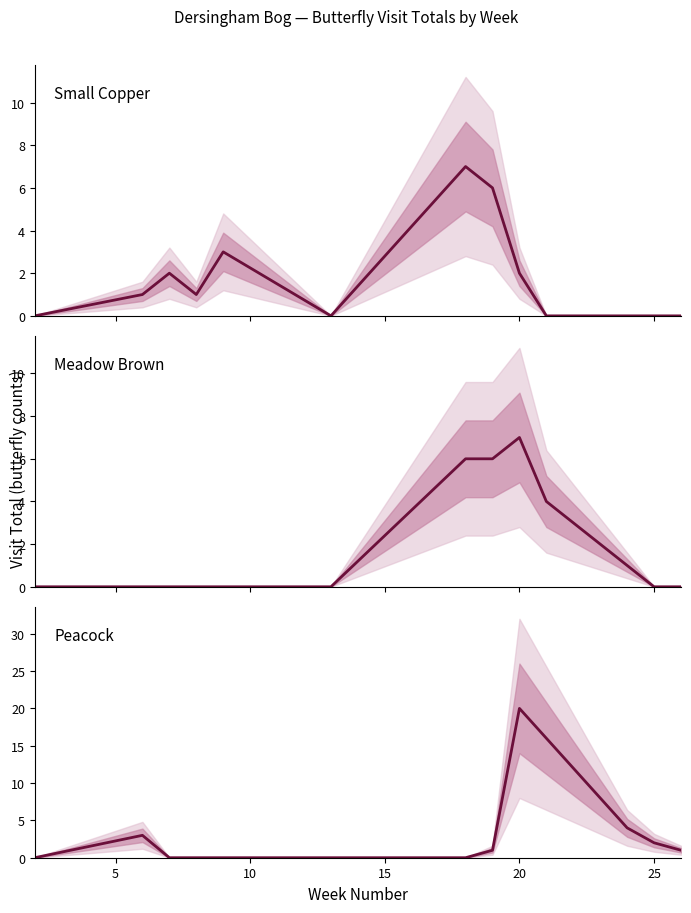

How many values in the Meadow Brown series exceed 0?

7